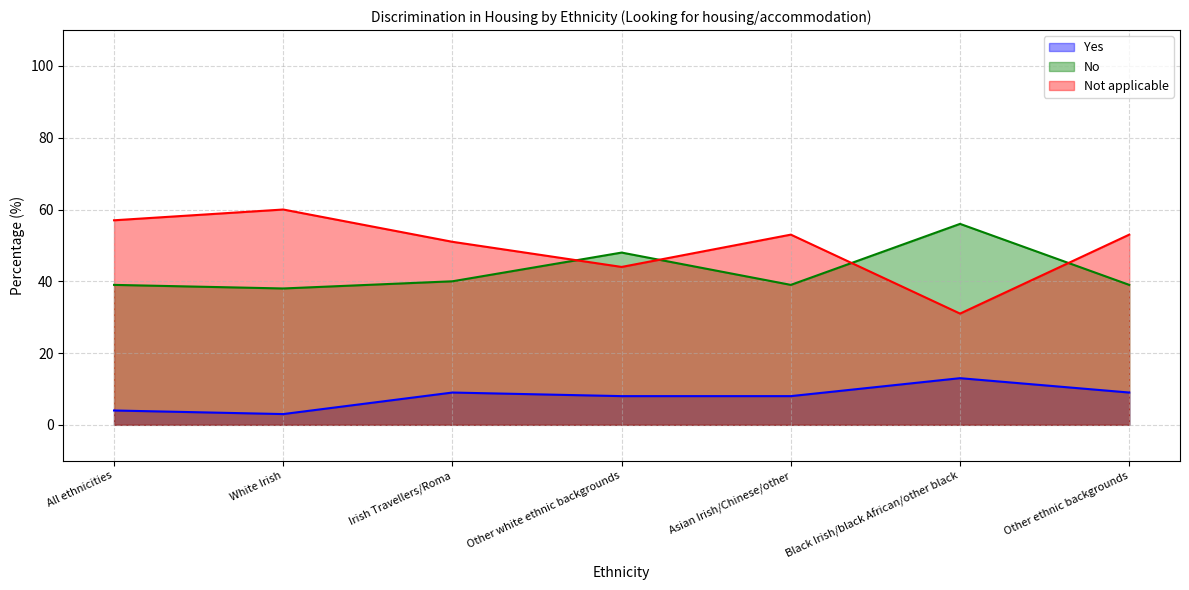

How many categories are shown in the chart?

7